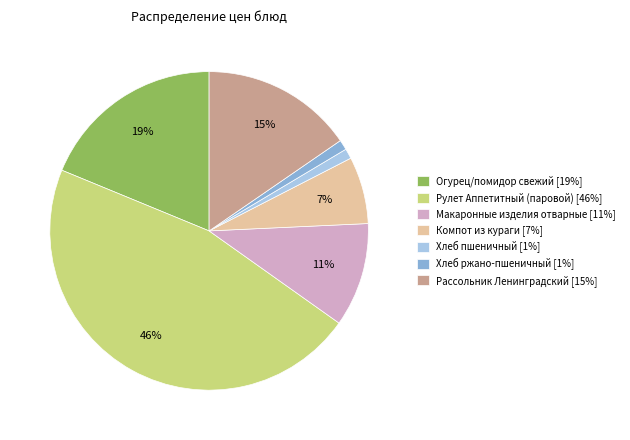

Which slice is the largest?

Рулет Аппетитный (паровой)